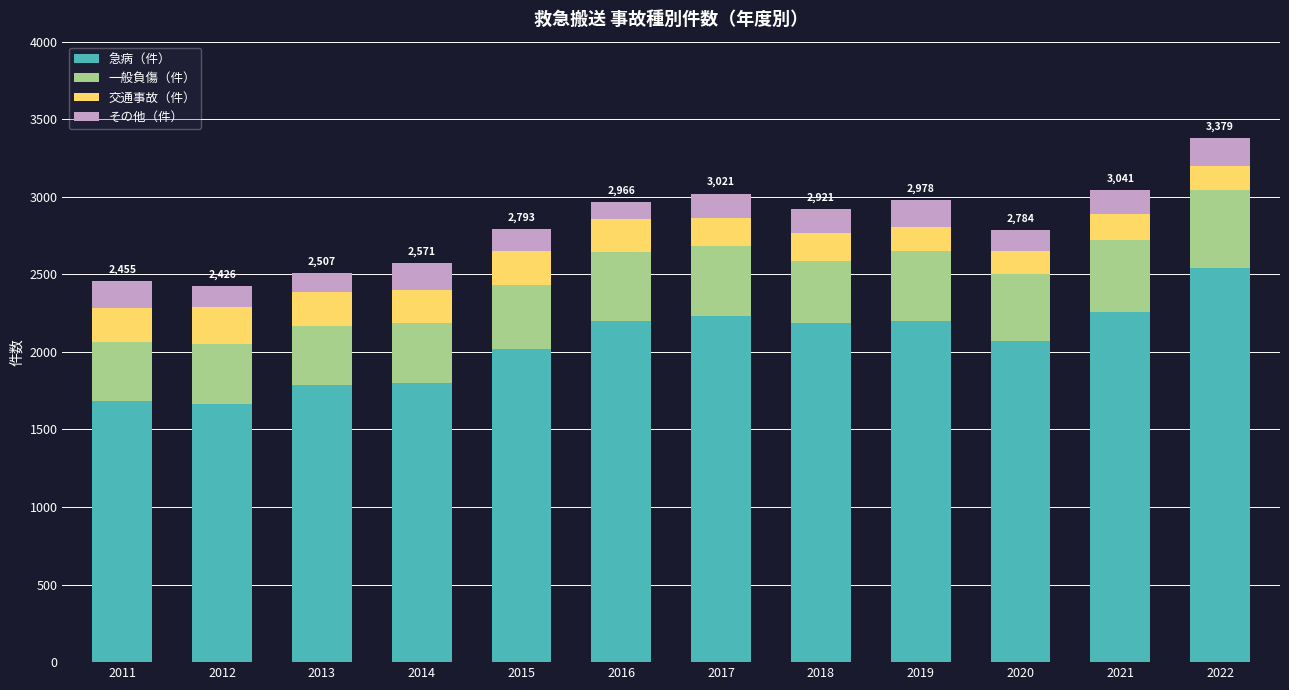

What is the approximate value of 急病（件） at 2011, to the nearest 100?

1700